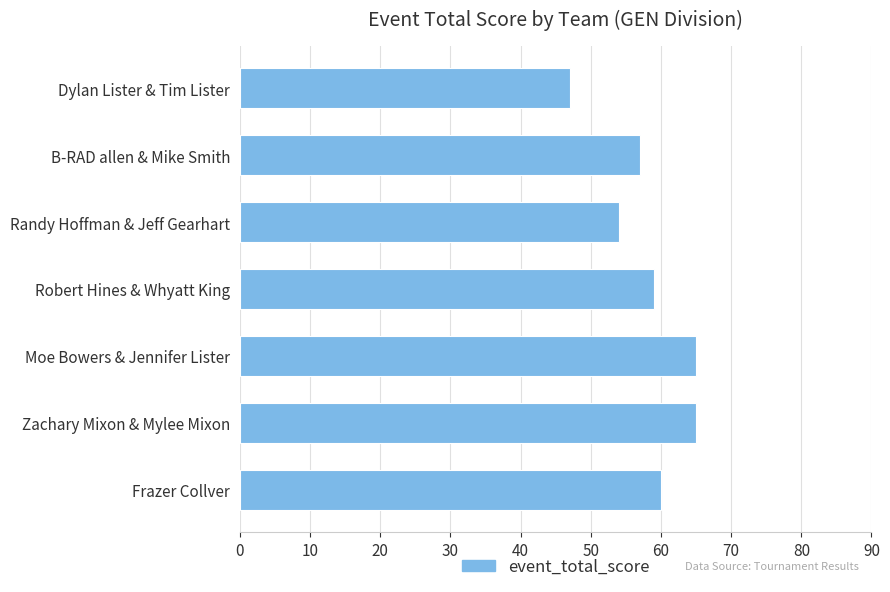

Approximately how many times larger is the value at Moe Bowers & Jennifer Lister compared to Zachary Mixon & Mylee Mixon?

1.0